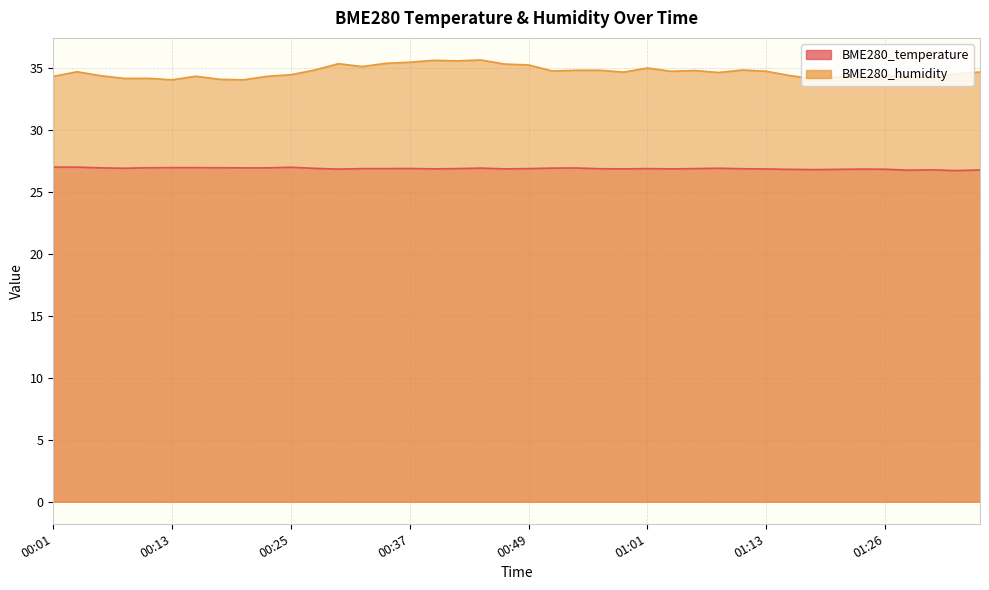

At which label does BME280_humidity reach its minimum?

00:13